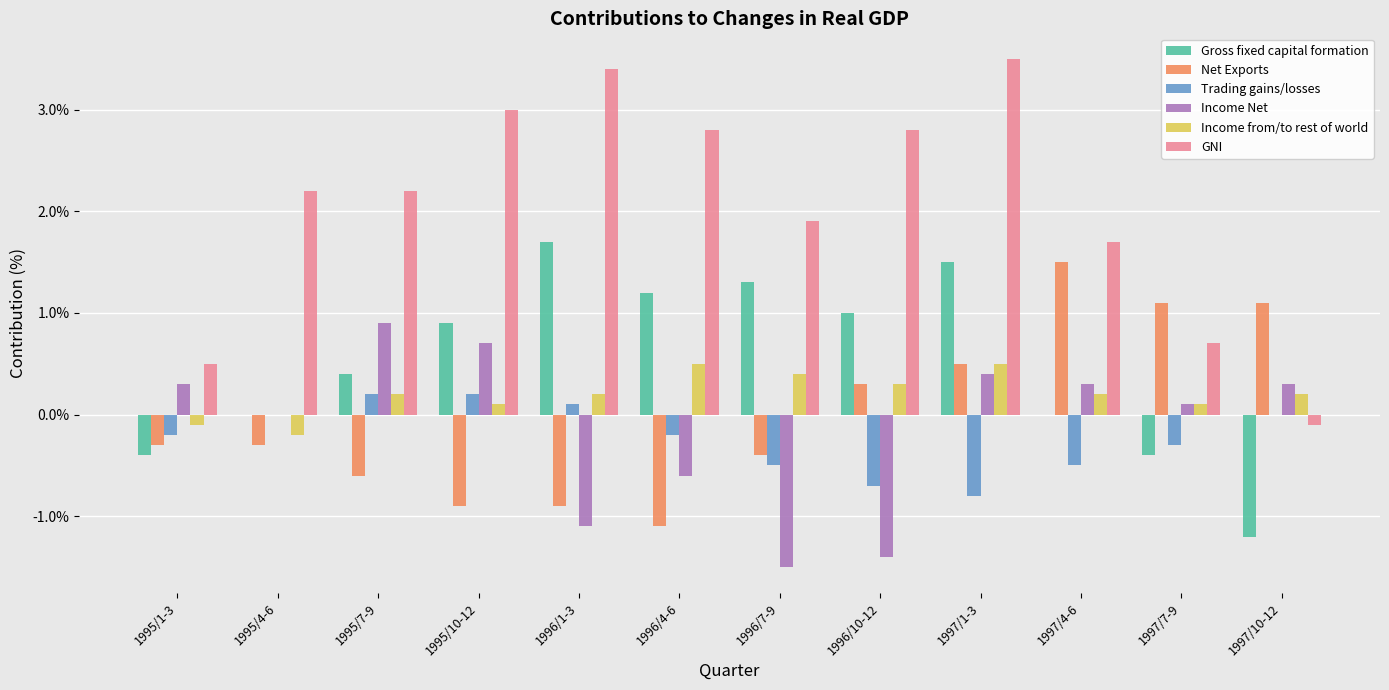

At which label does GNI first exceed 2?

1995/4-6